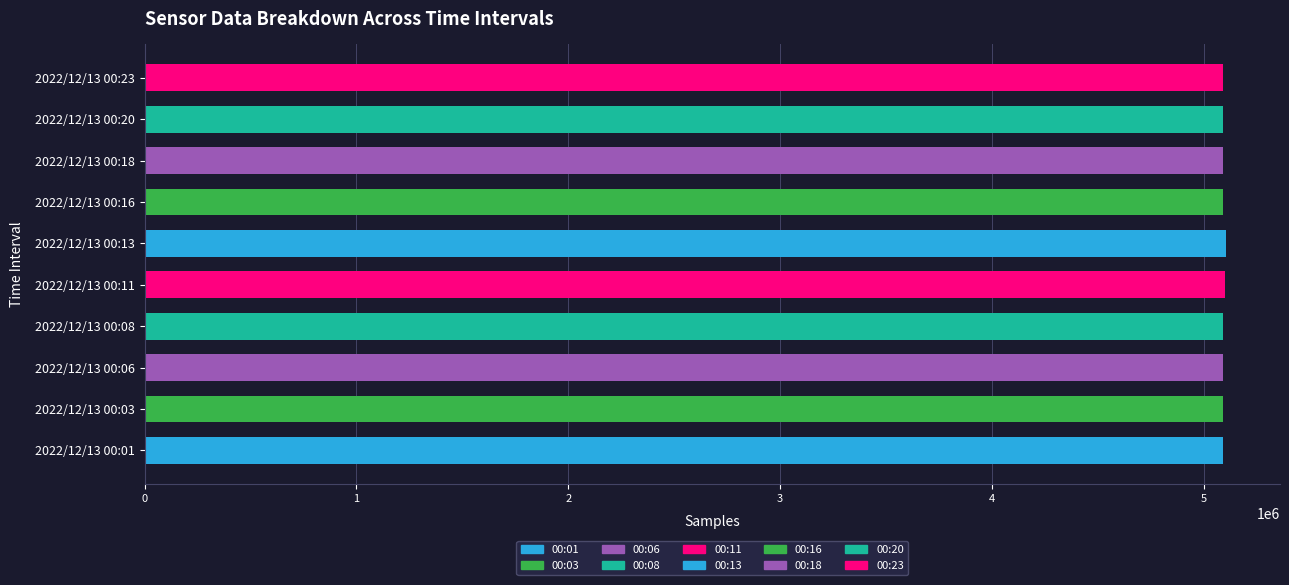

What is the sum of the values at 2022/12/13 00:11 and 2022/12/13 00:03?

10196511